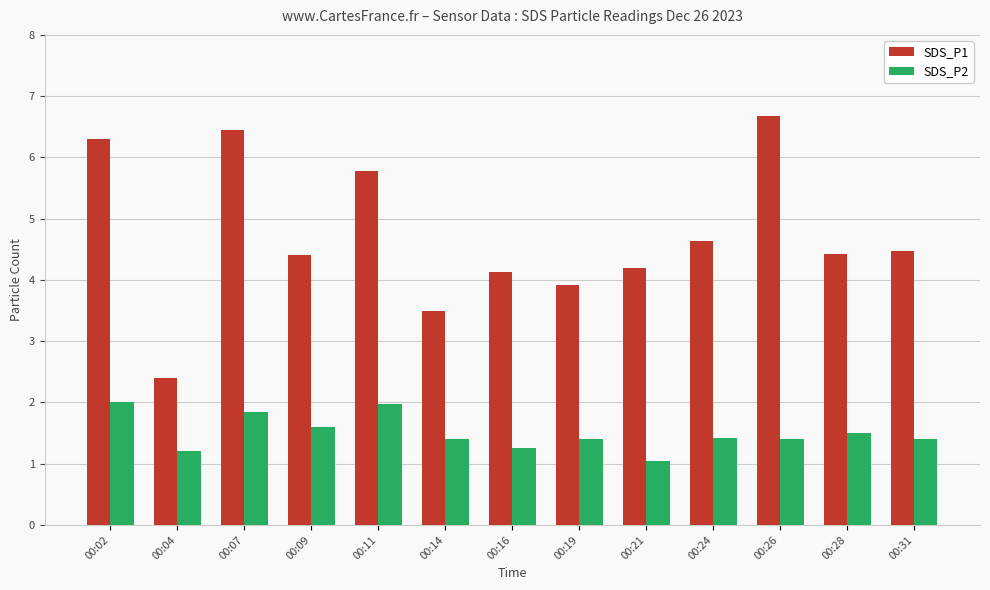

How many data points in SDS_P1 are less than 4?

3